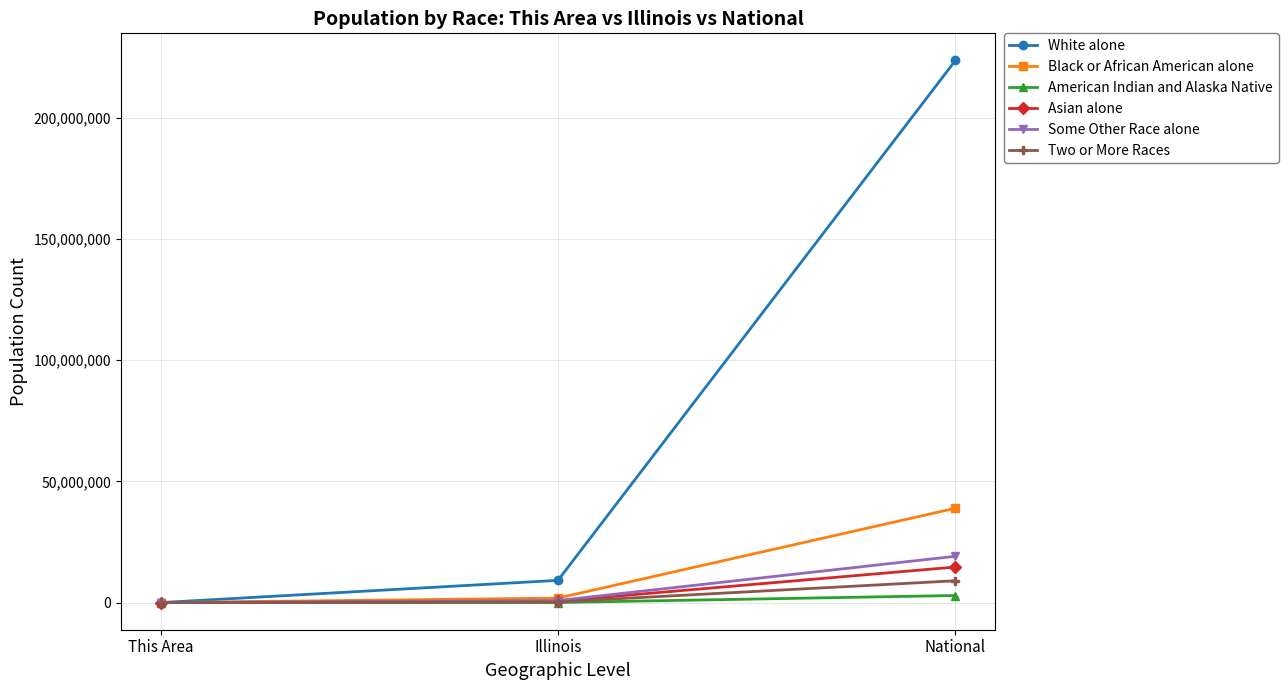

How many data points in Asian alone are less than 586934?

1